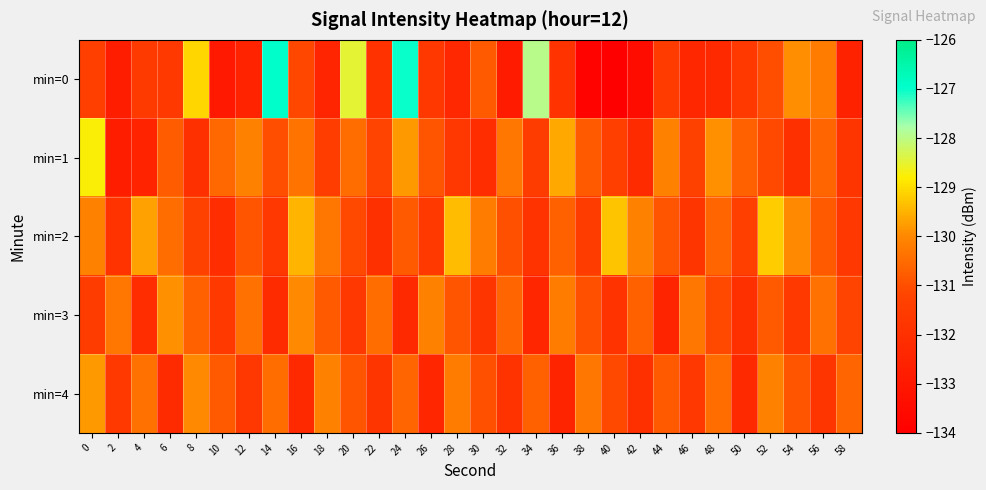

Which series has the widest spread of values?

min=0